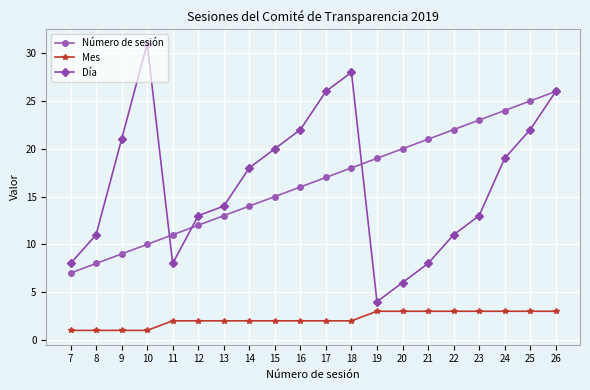

How many lines are shown in the chart?

3